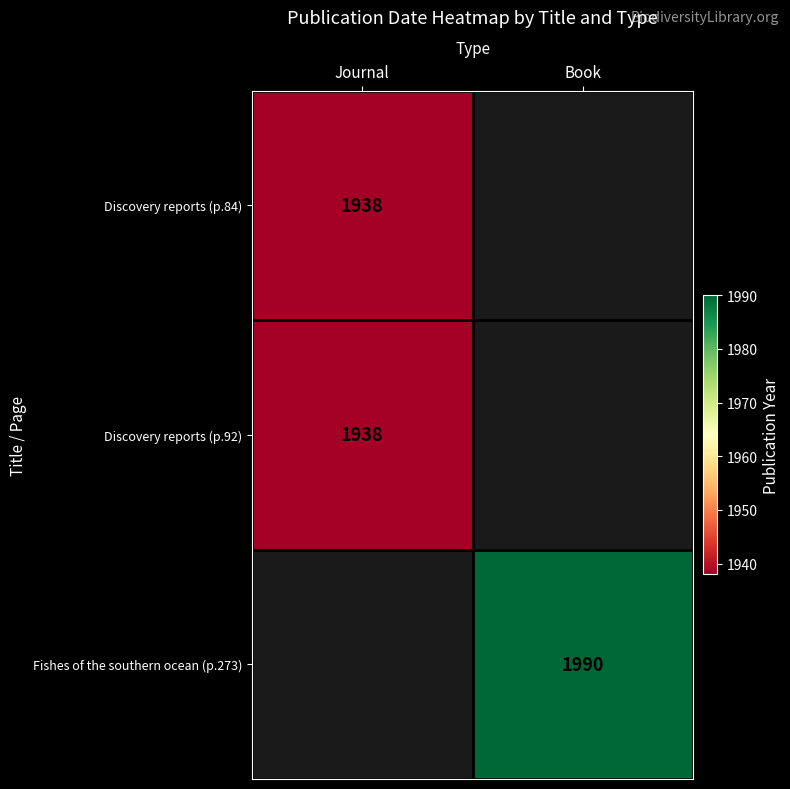

Is the value of Fishes of the southern ocean (p.273) at Book greater than the value of Discovery reports (p.92) at Journal?

Yes